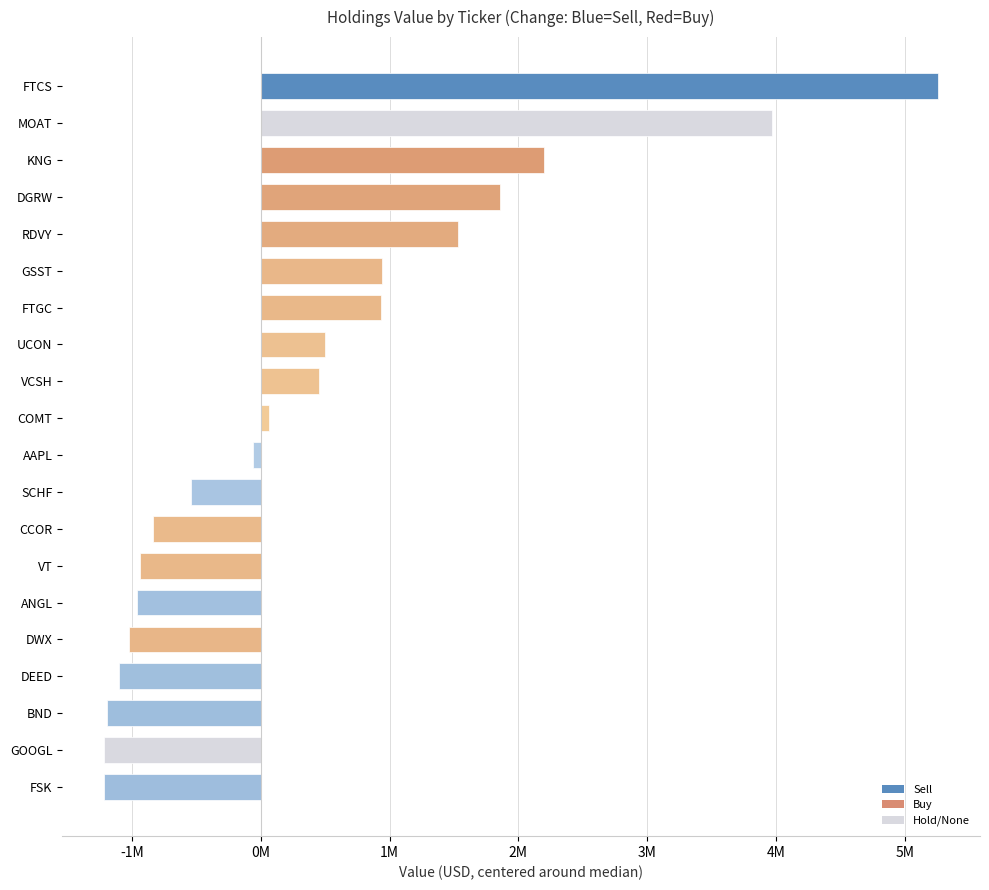

What is the smallest value displayed?

-1219500